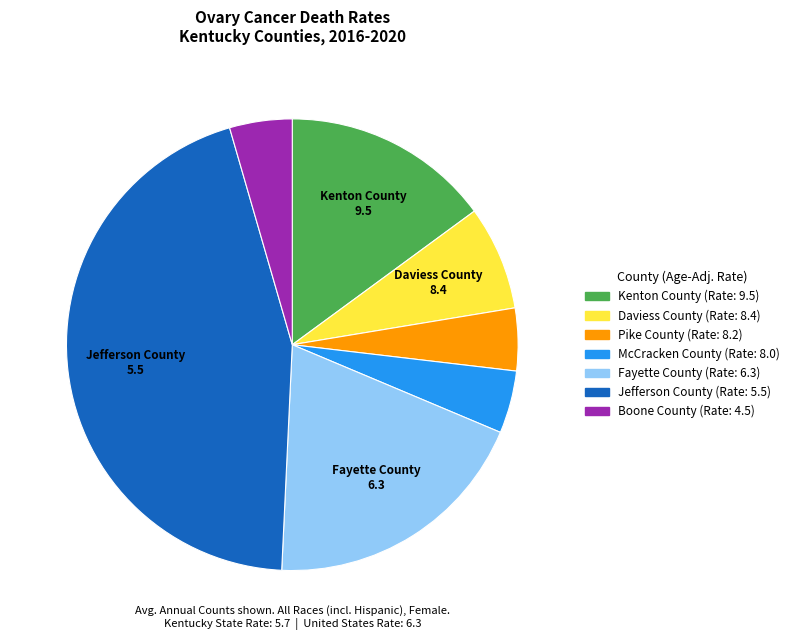

True or false: Pike County accounts for 4% of the total.

True